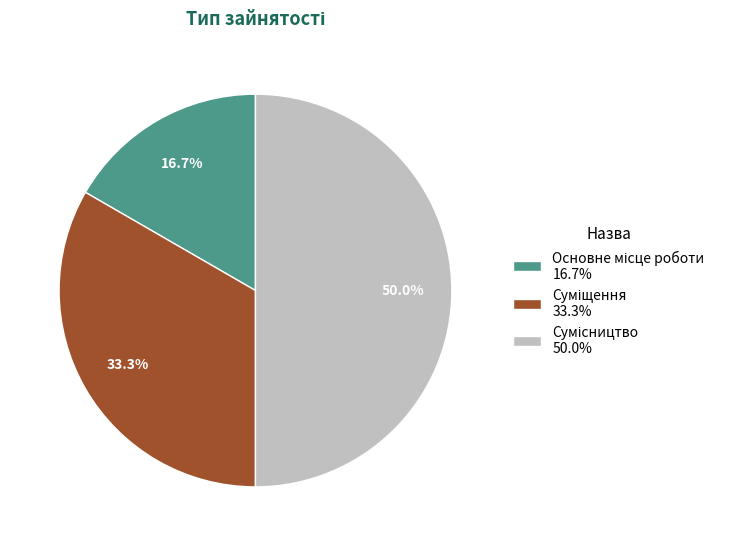

Count the number of slices in the pie.

3